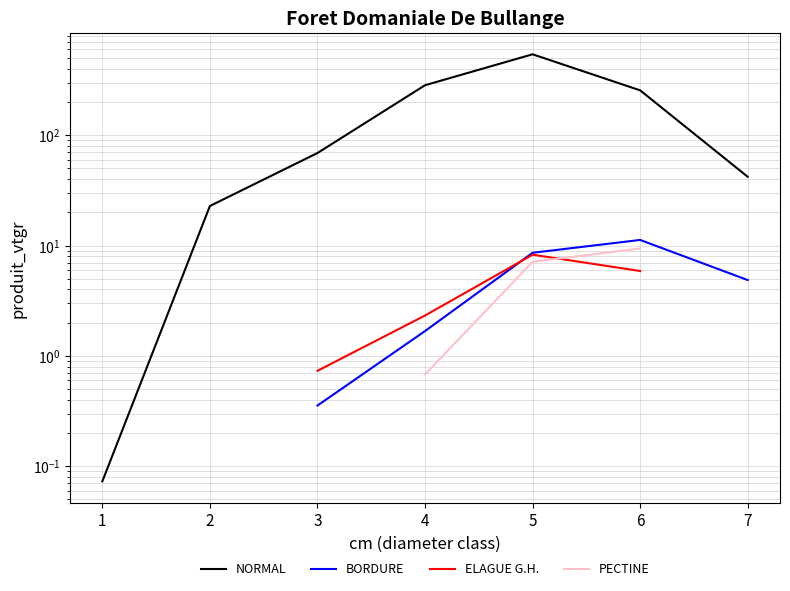

What is the value of the BORDURE point at the 3rd from the left?

0.4